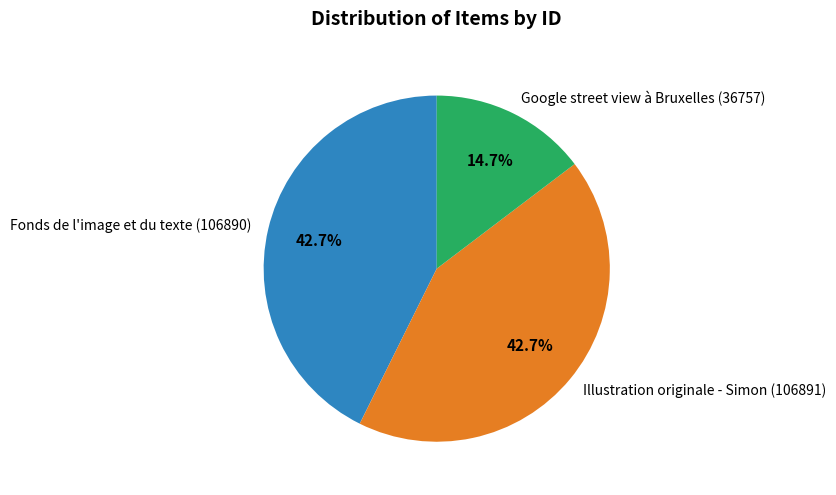

Is Google street view à Bruxelles (36757) the majority of the pie?

No